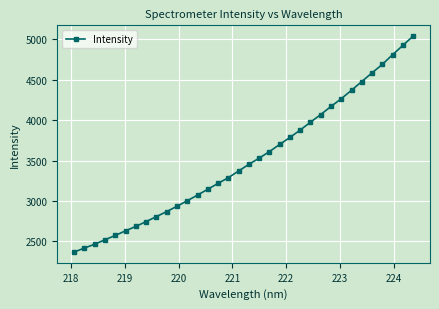

What is the smallest value displayed?

2369.6